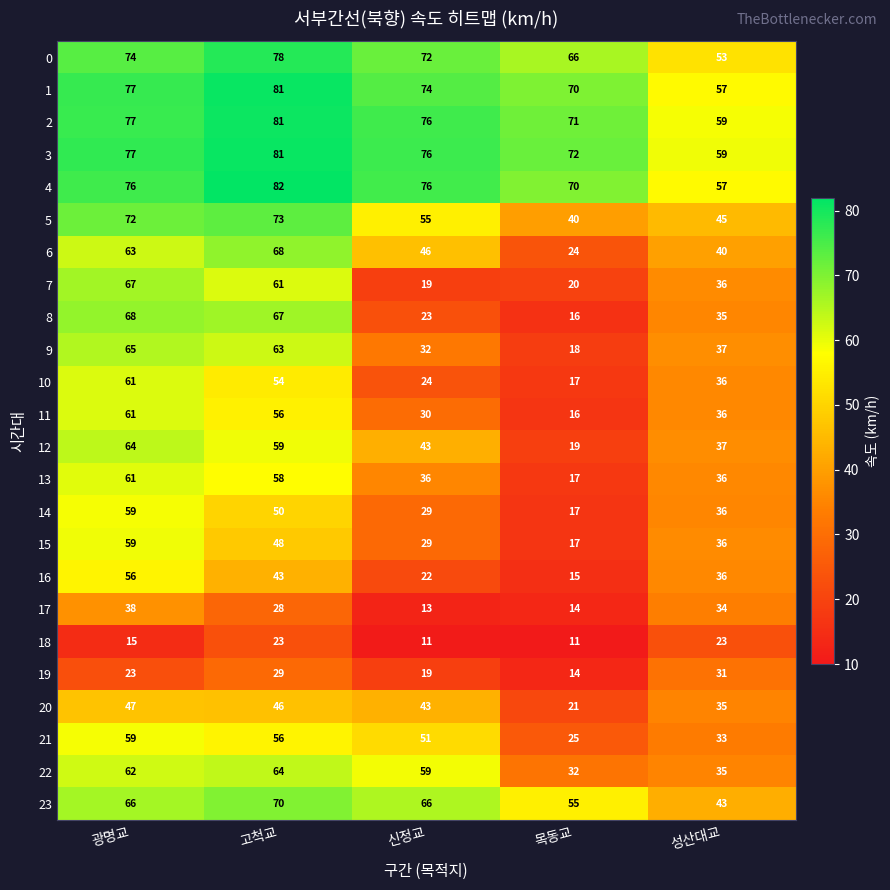

Between 광명교 and 고척교, which series saw the biggest shift?

16